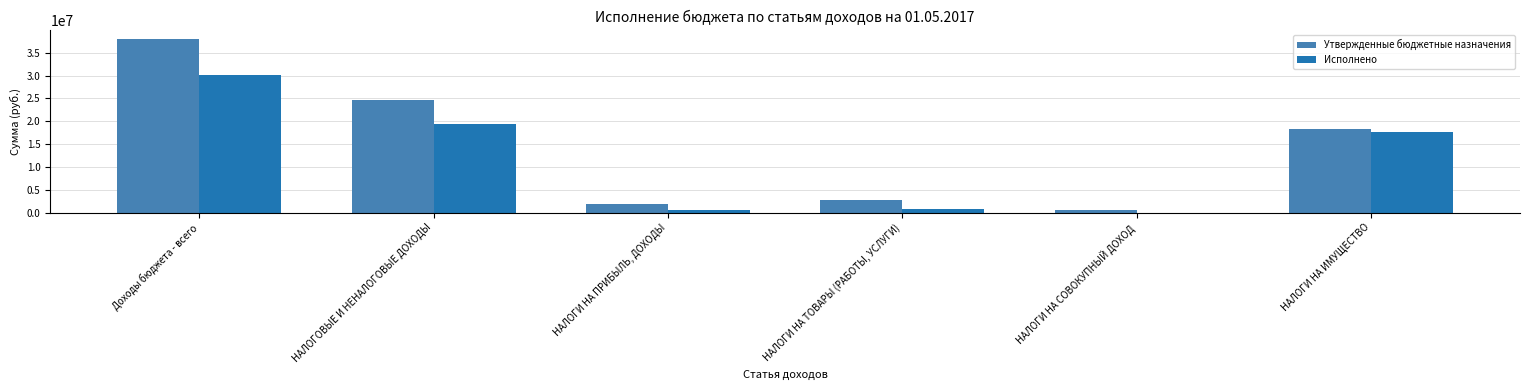

What is the sum of the Исполнено values at НАЛОГИ НА ИМУЩЕСТВО and НАЛОГОВЫЕ И НЕНАЛОГОВЫЕ ДОХОДЫ?

36919438.8